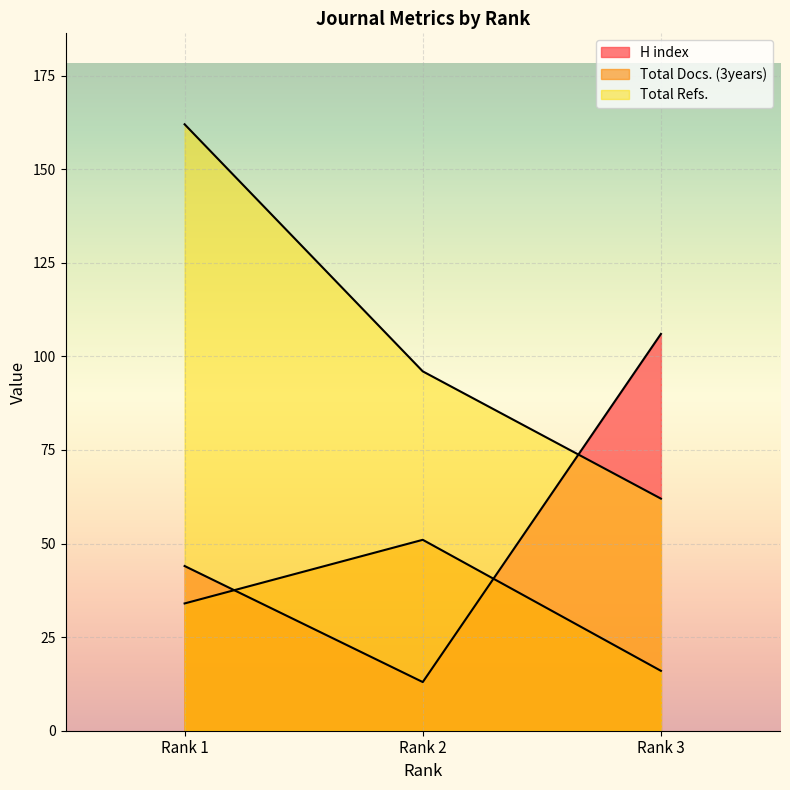

The value of Total Docs. (3years) at Rank 2 is 27. True or false?

False